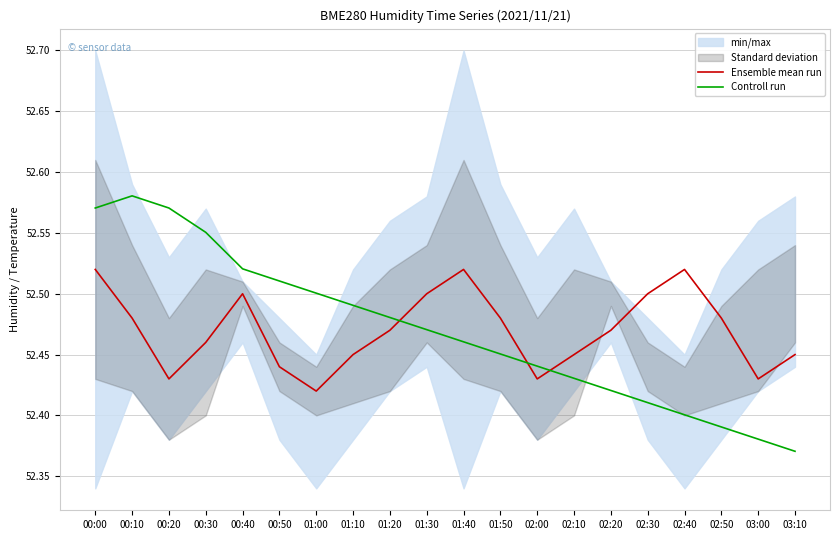

True or false: Controll run has a value of 52.4 at 02:40.

True